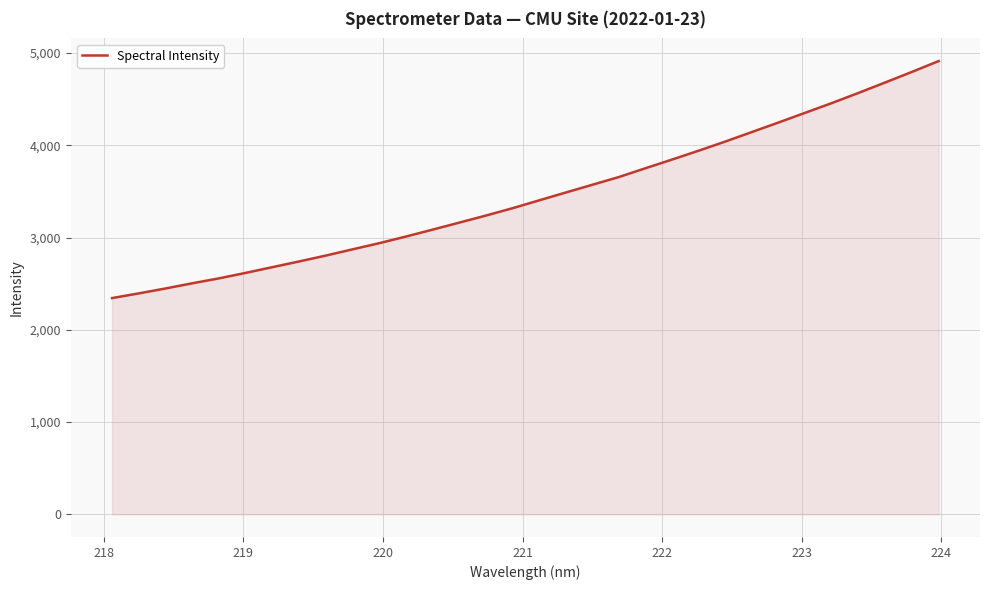

What is the maximum value shown in the chart?

4913.1